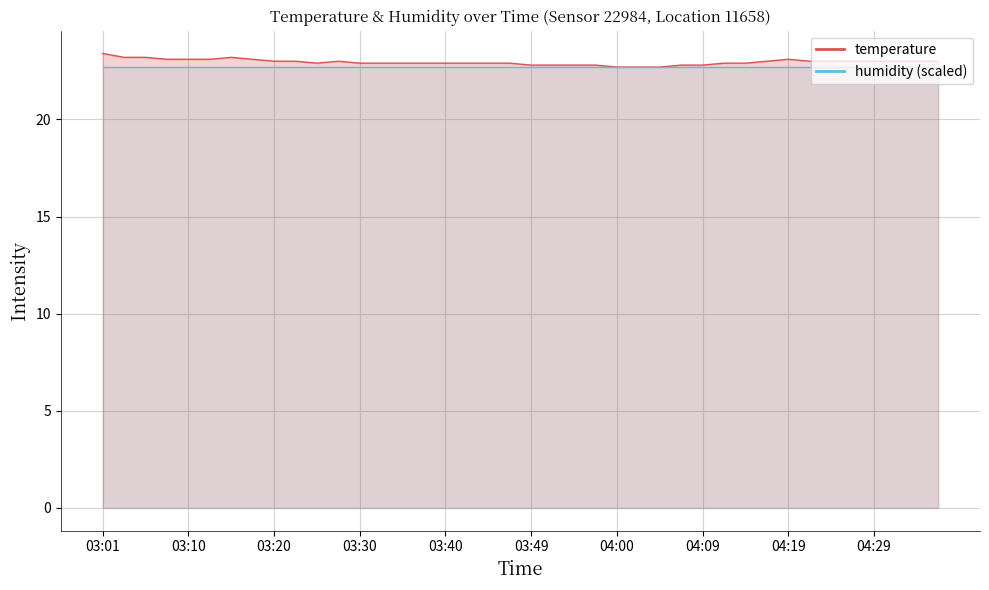

What is the smallest value displayed?

22.7